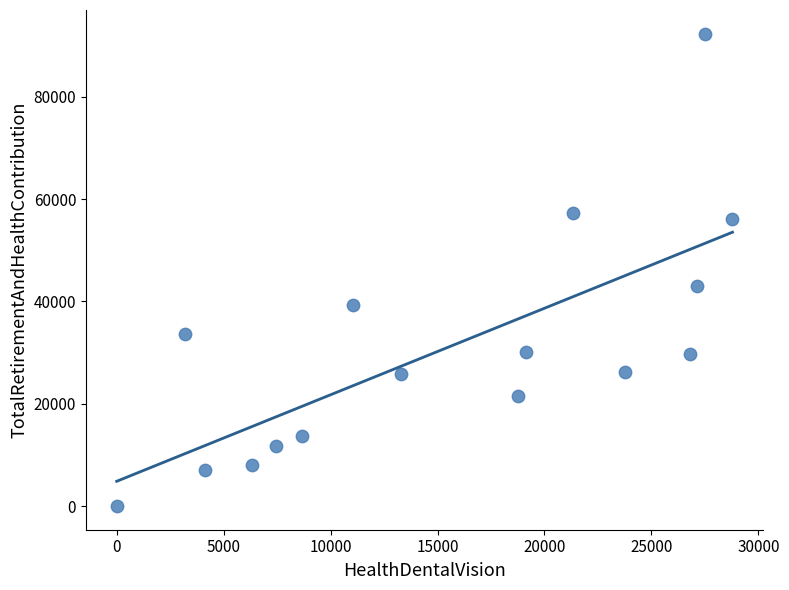

What Y value in the scatter plot is closest to 46173?

42963